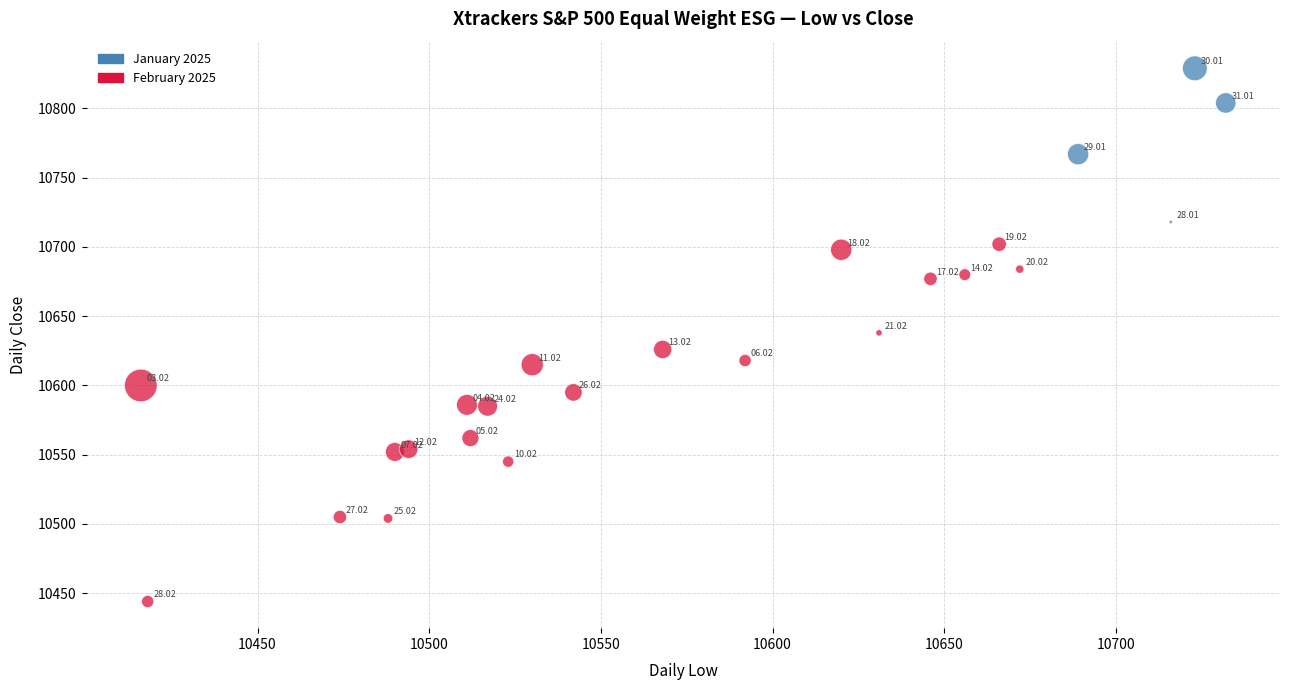

Which series contains the lowest Y value?

February 2025